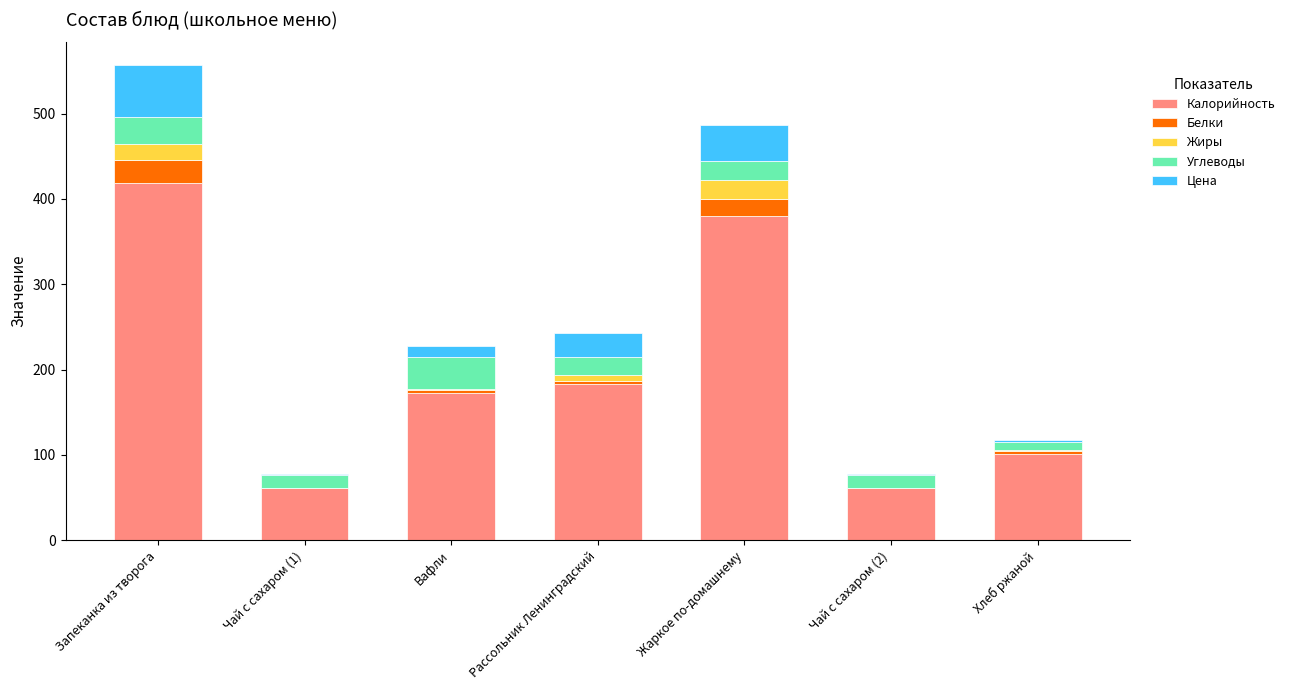

At which category is the sum across all series the highest?

Запеканка из творога